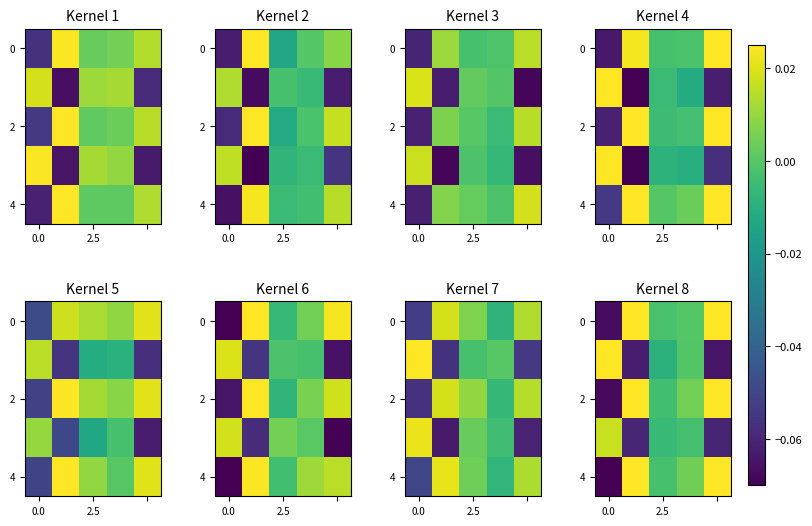

What is the total value across all series at 0.0?

-0.2